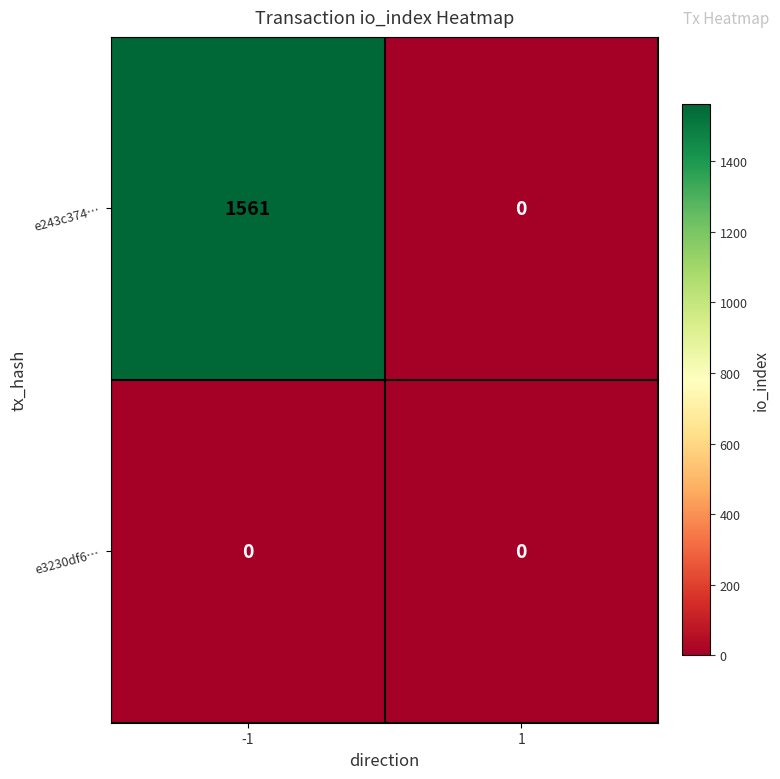

List the series in order of their peak value, lowest first.

e3230df6…, e243c374…